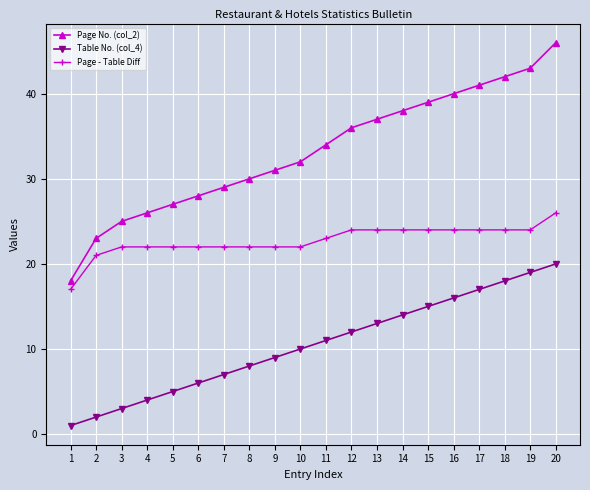

What is the spread (max minus min) of values at 12?

24